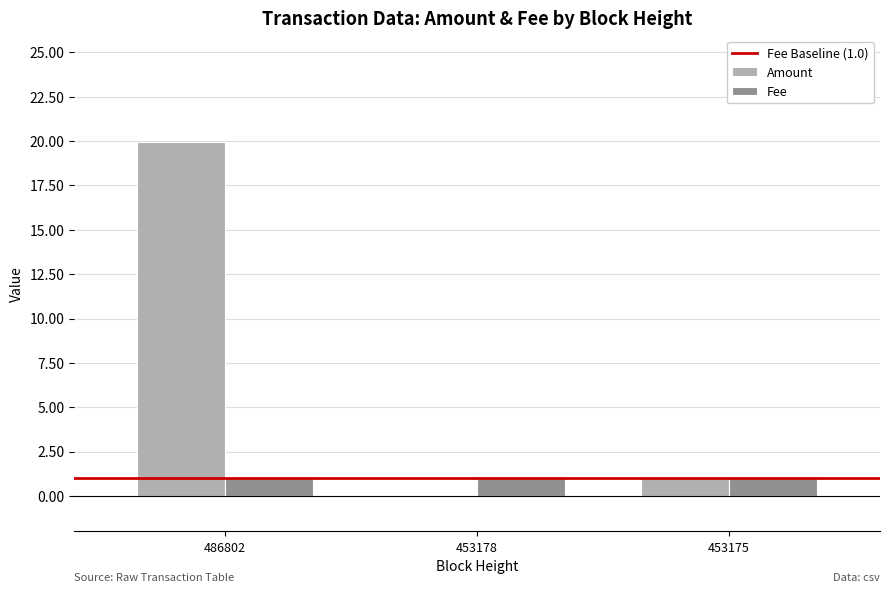

How many groups of bars are there?

3